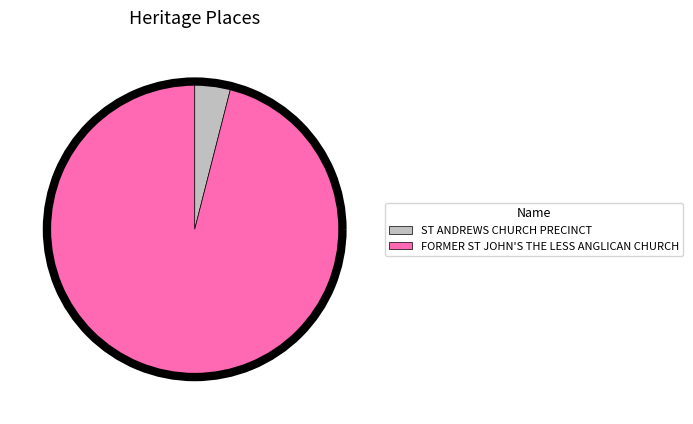

True or false: ST ANDREWS CHURCH PRECINCT accounts for 4% of the total.

True